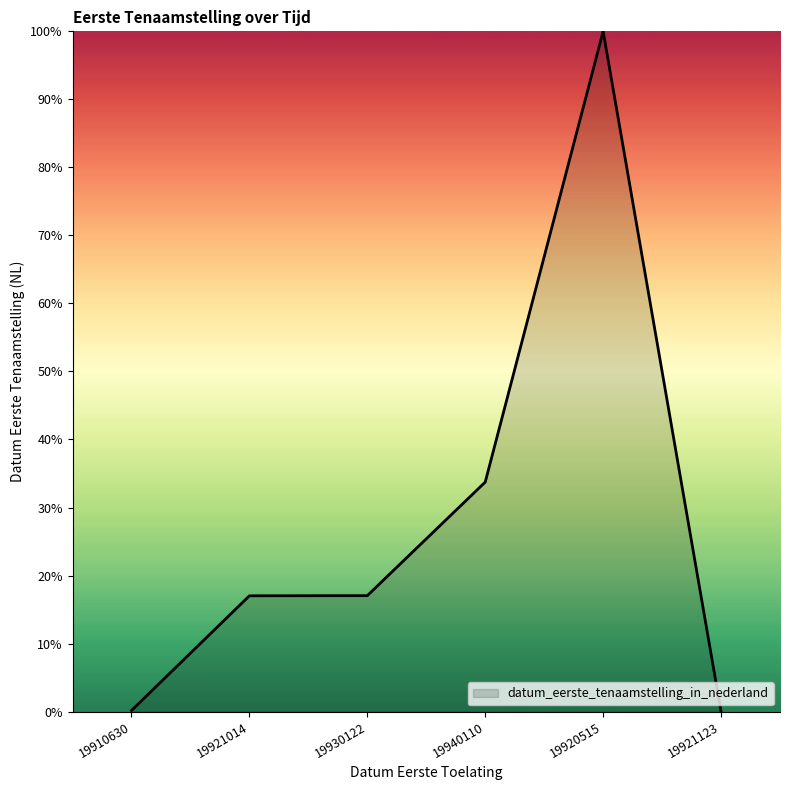

Where is the data nearest to the value 50?

19940110